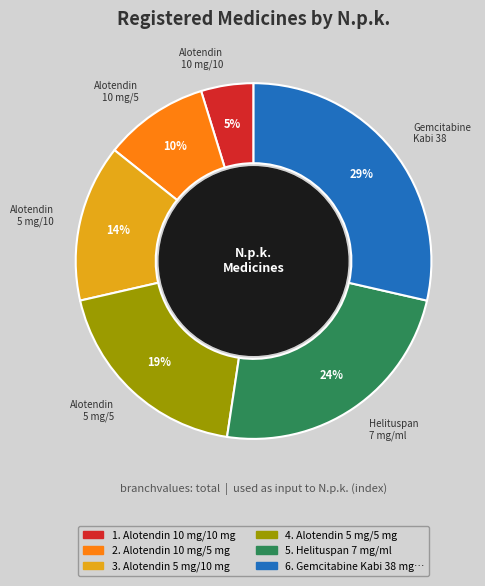

To the nearest percent, what is the average slice percentage?

17%